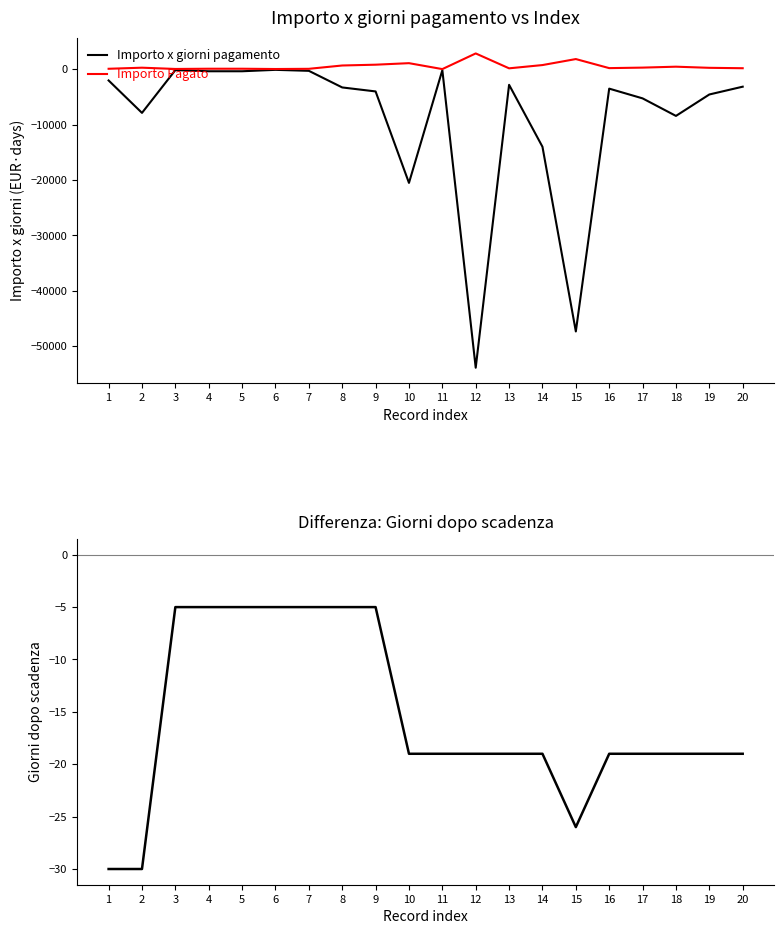

Which category has the lowest value across all series?

12